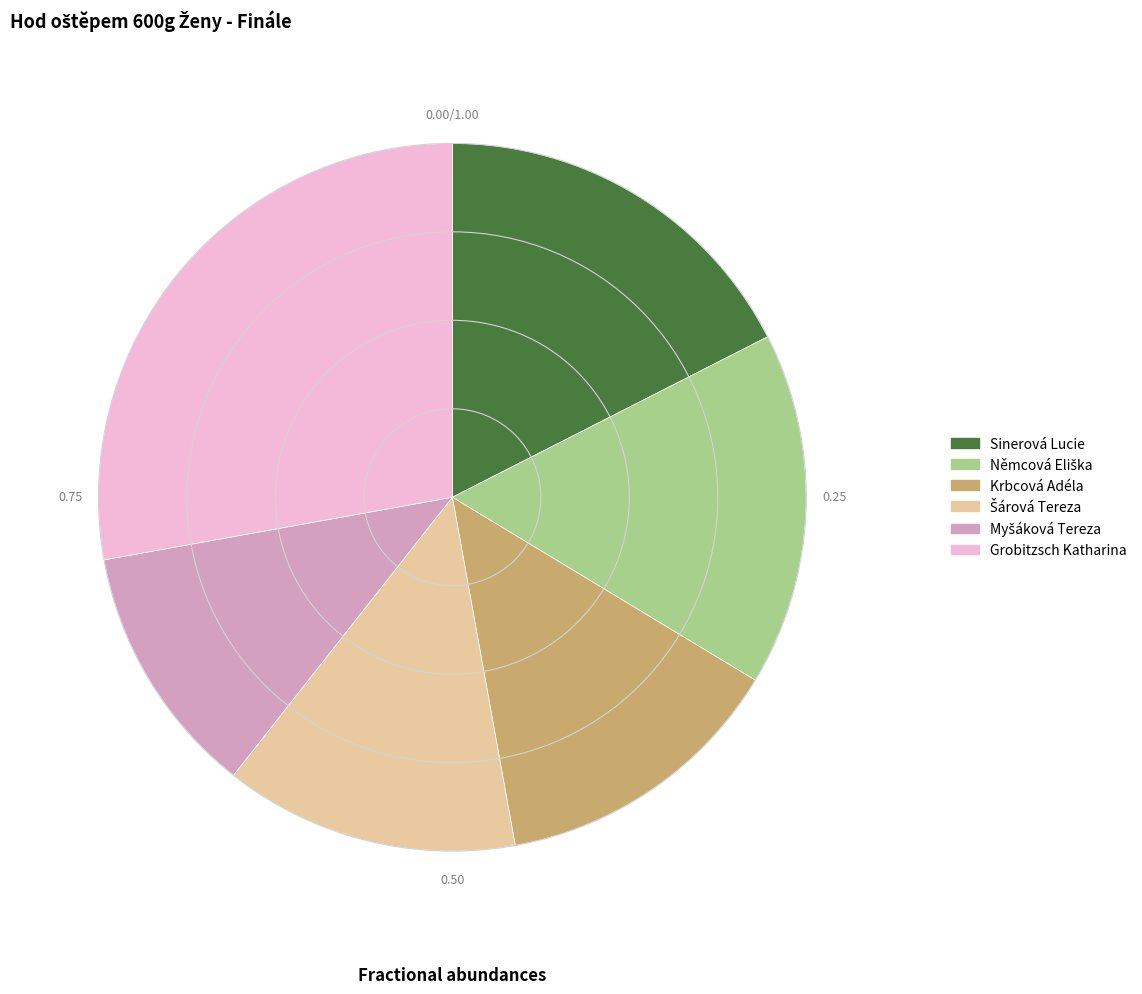

What is the largest slice in the pie chart?

Grobitzsch Katharina